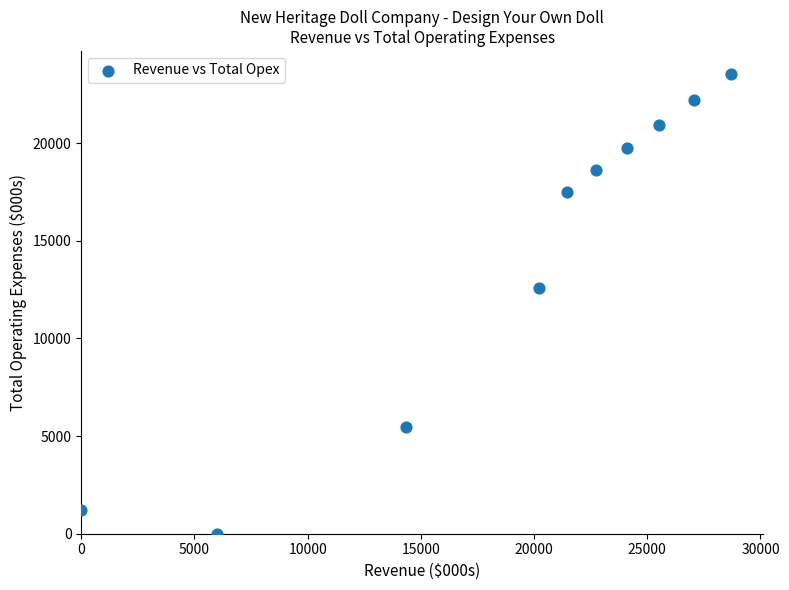

What Y value in the scatter plot is closest to 11776?

12565.7